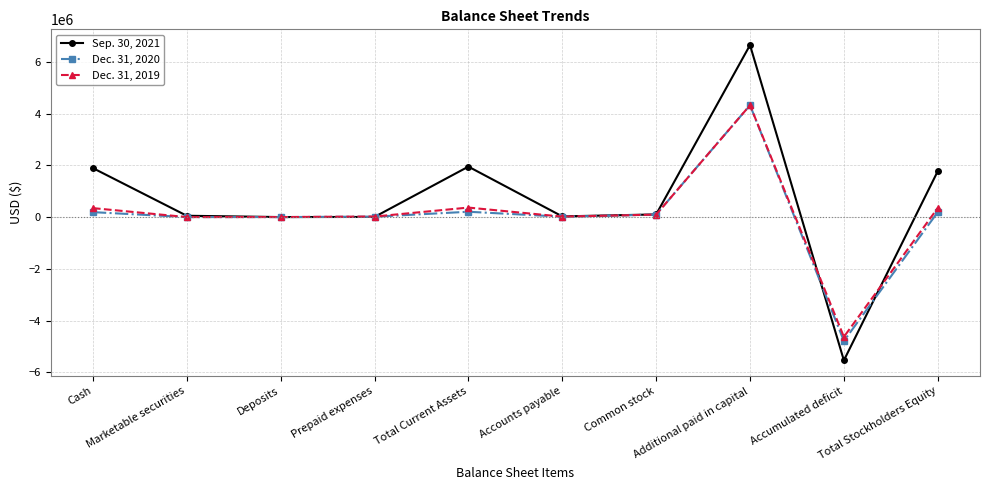

What is the label of the 8th point from the right?

Deposits